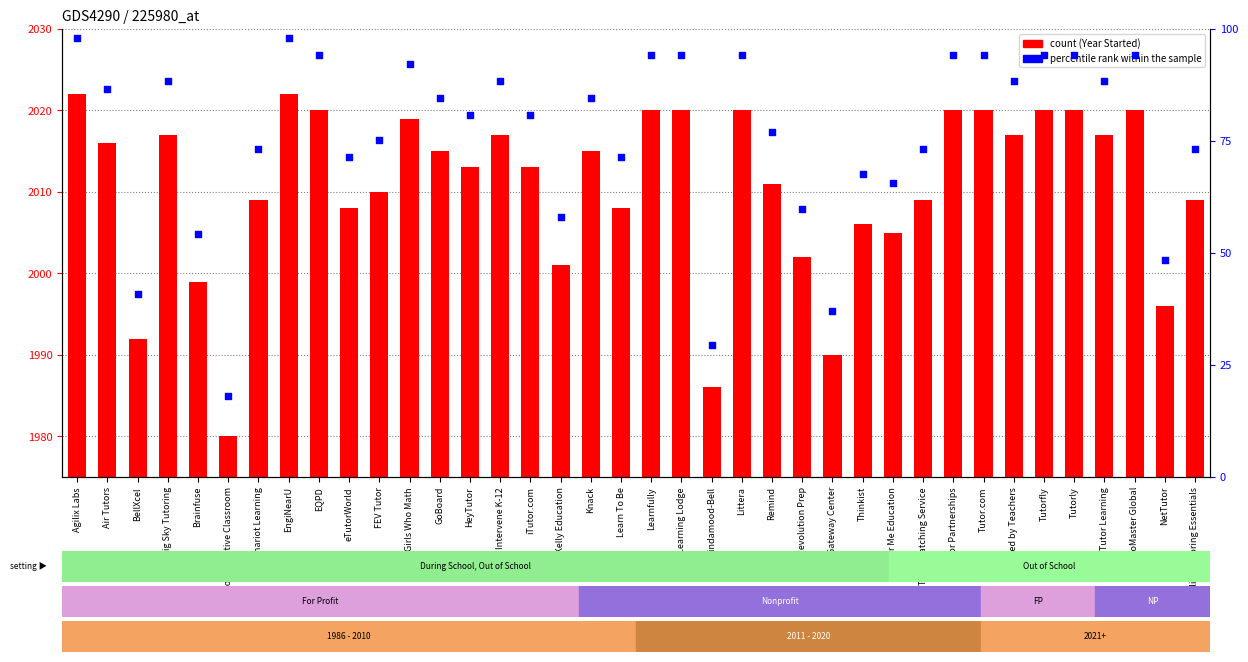

Is the value of percentile rank within the sample at Girls Who Math greater than the value of count at Gateway Center?

No